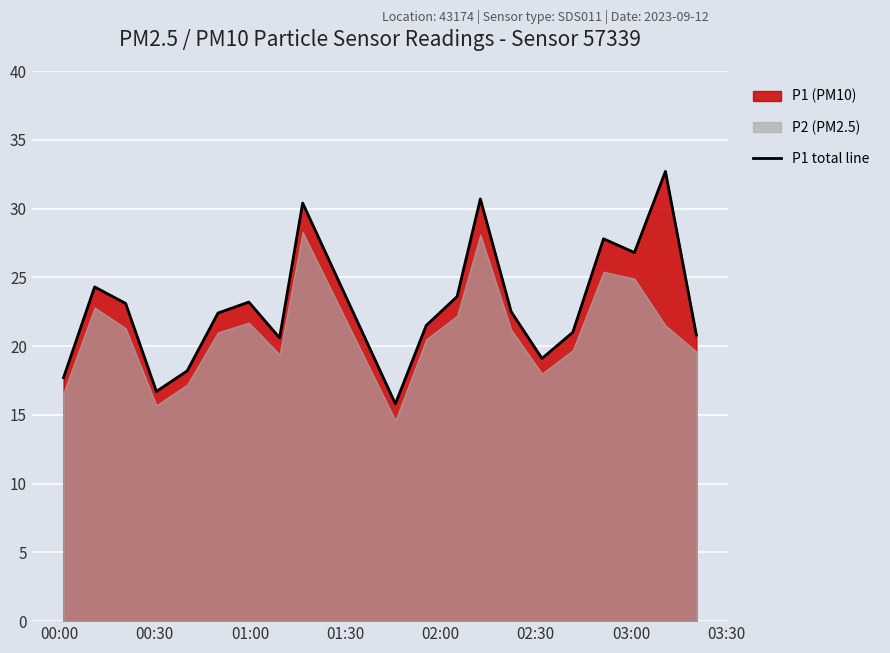

What is the highest value of the P1 total line series?

32.7